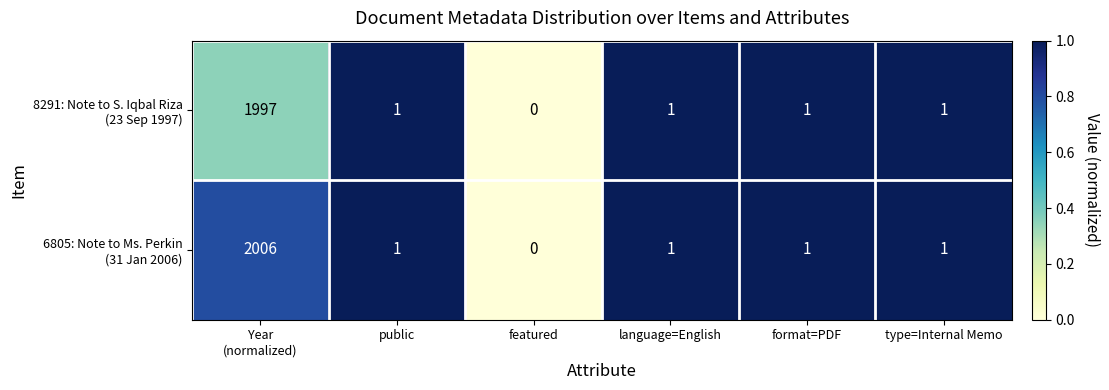

At which category does the chart reach its minimum across all series?

featured